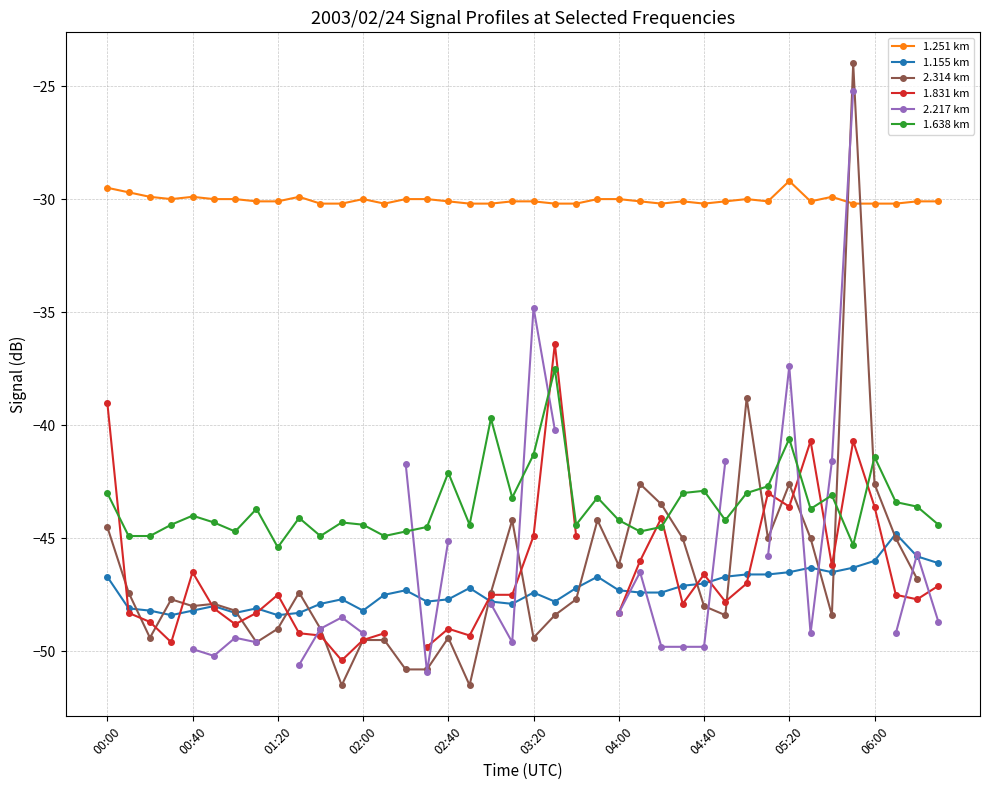

True or false: 1.638 km and 1.155 km intersect in this chart.

False